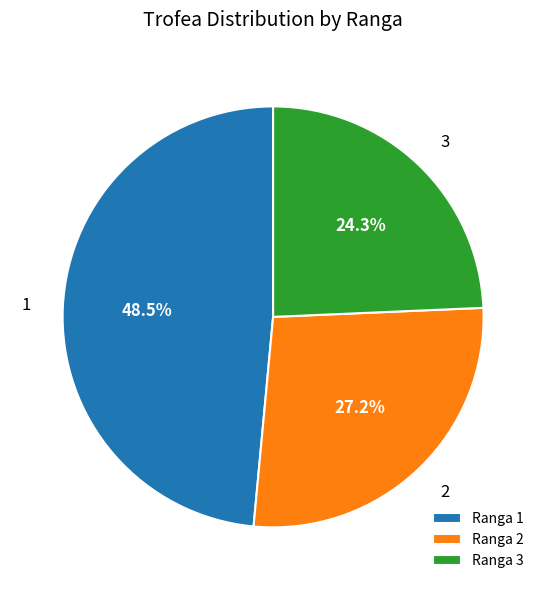

Which slice is the smallest?

3